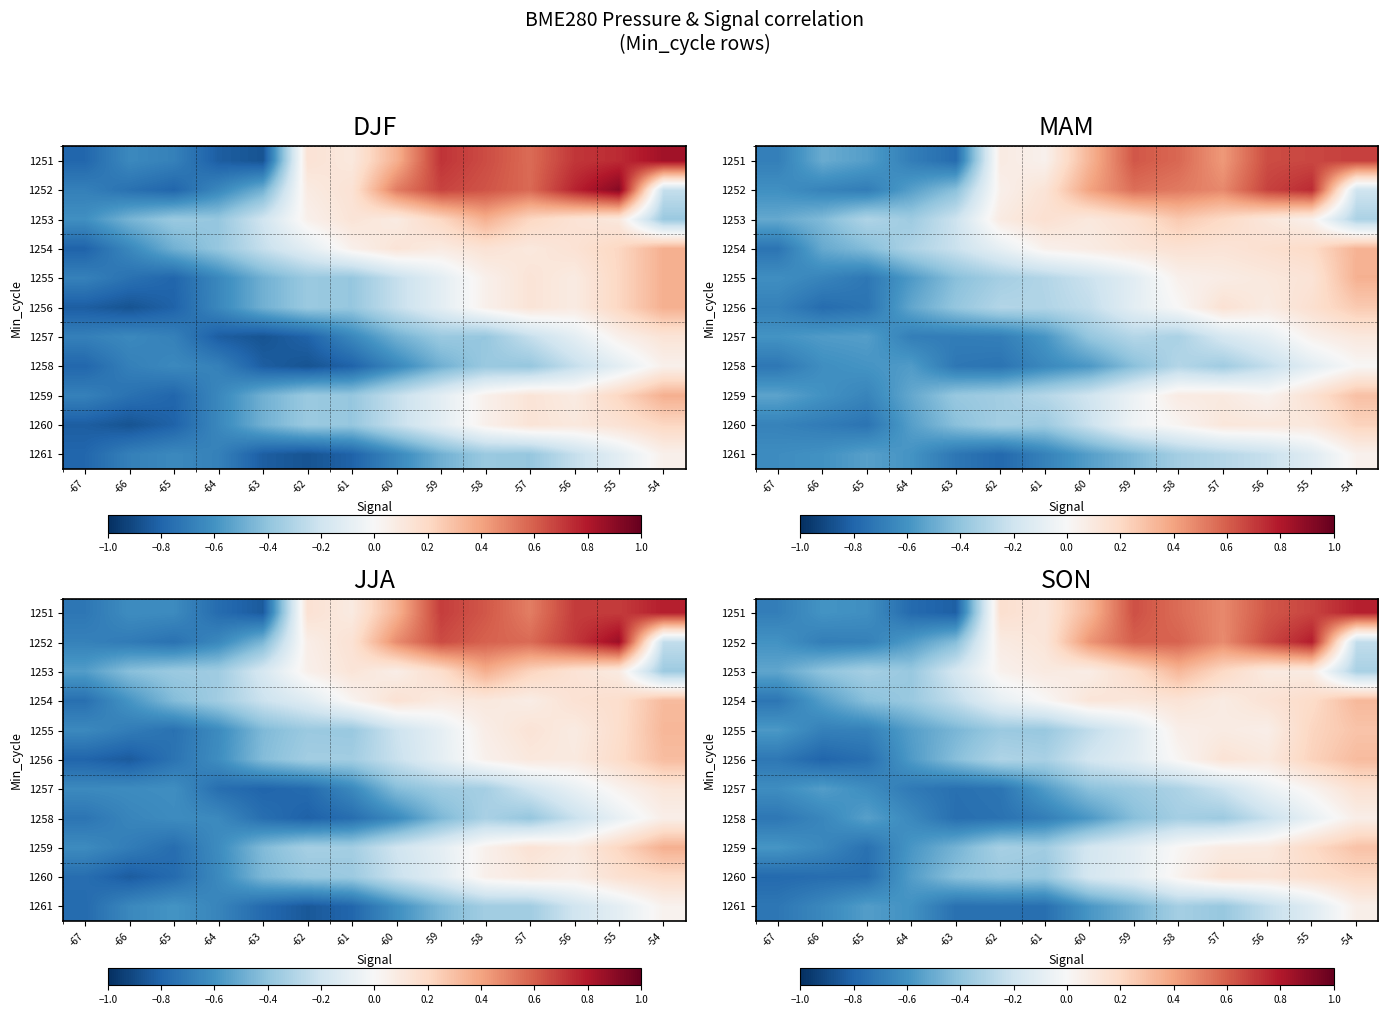

Which has a higher value, -55 or -62?

-55